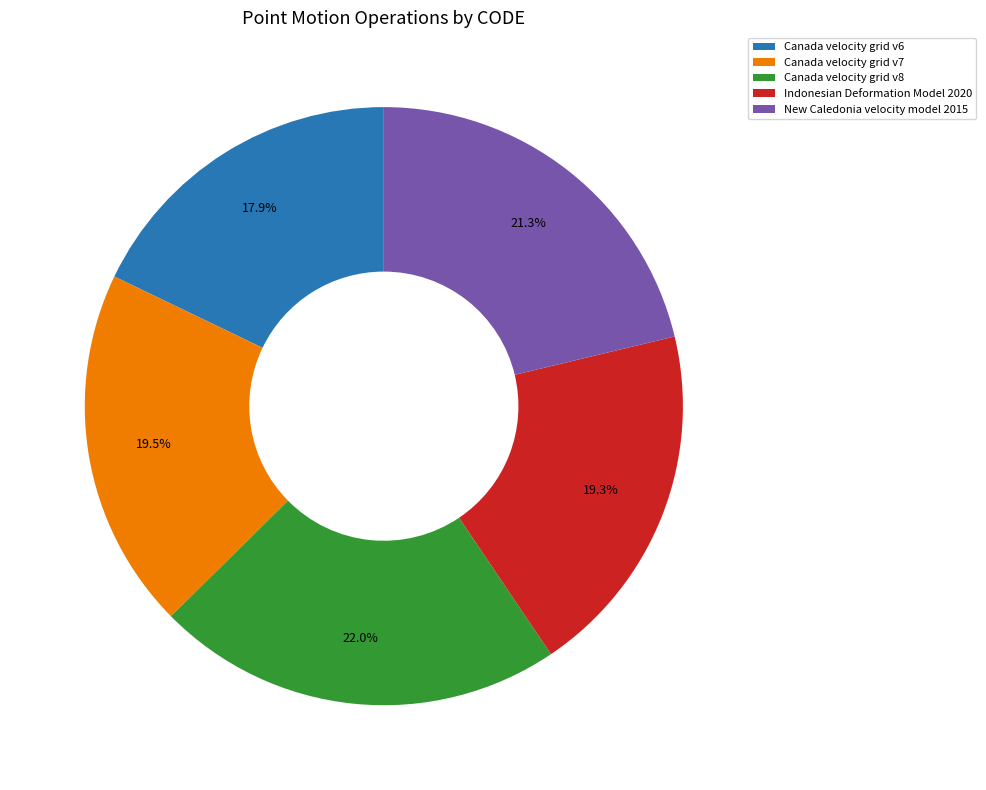

Is it true that Canada velocity grid v6 is 5% of the pie?

False